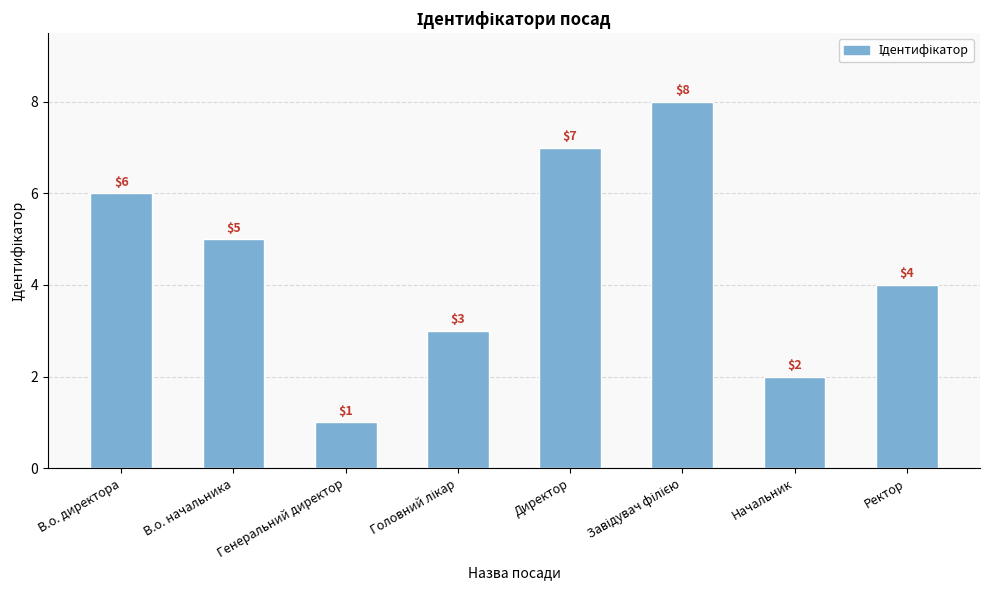

Are the bars horizontal?

No